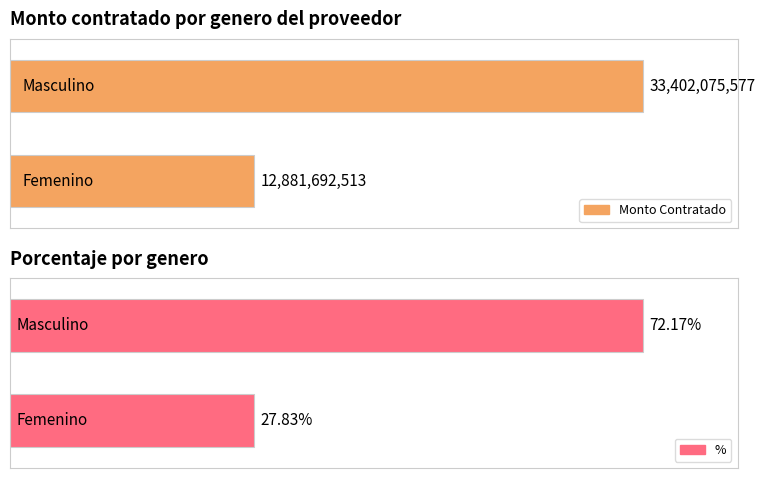

True or false: % has a value of 0.7 at Masculino.

True